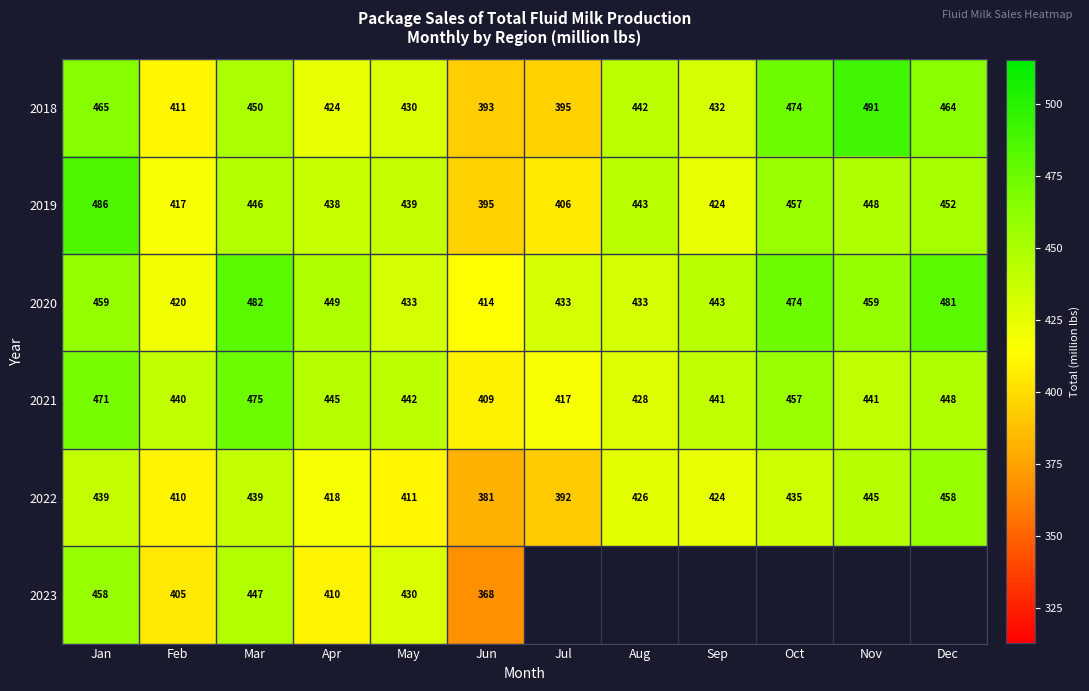

Which category has the highest value across all series?

Nov